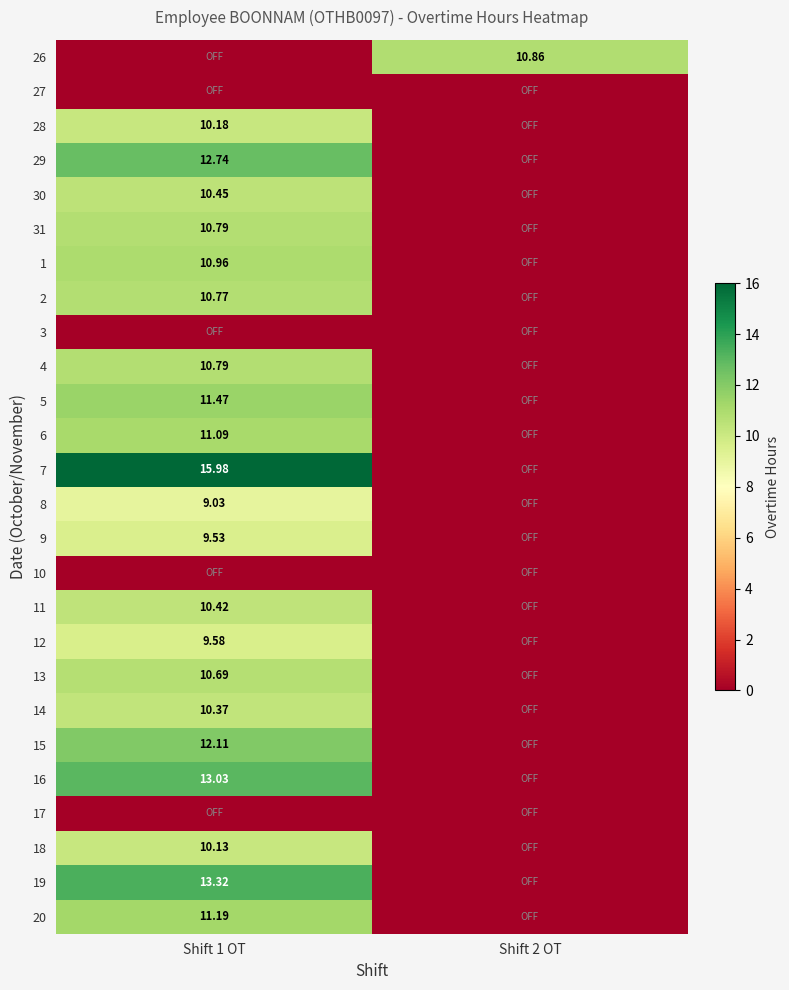

Is the value of 2 at Shift 1 OT greater than the value of 26 at Shift 2 OT?

No